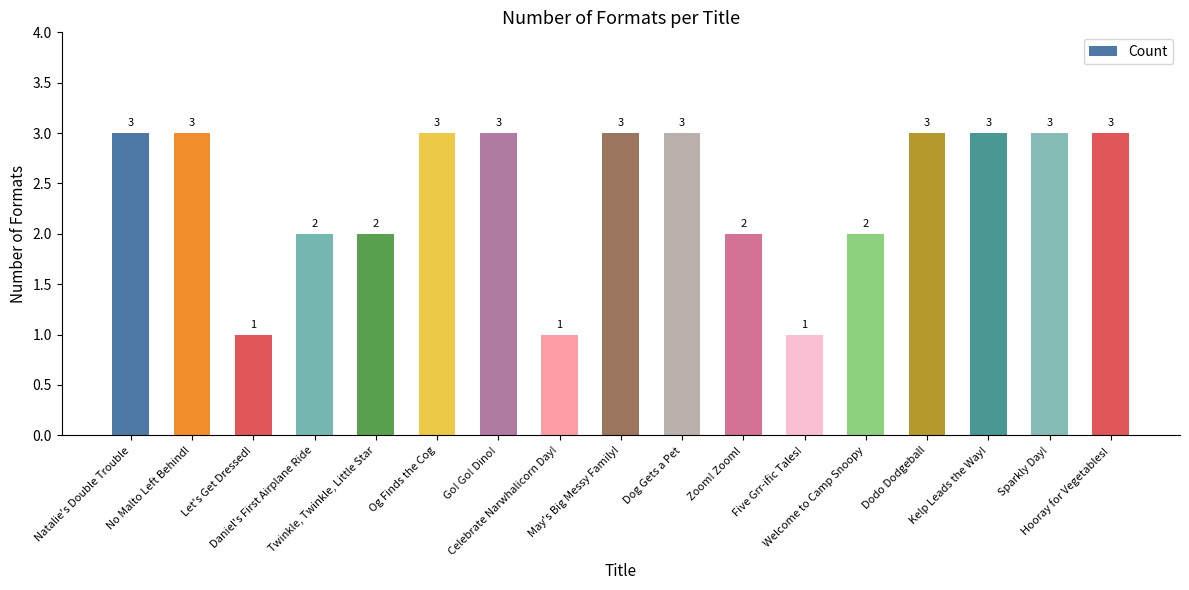

What is the value of the 1st bar from the left?

3